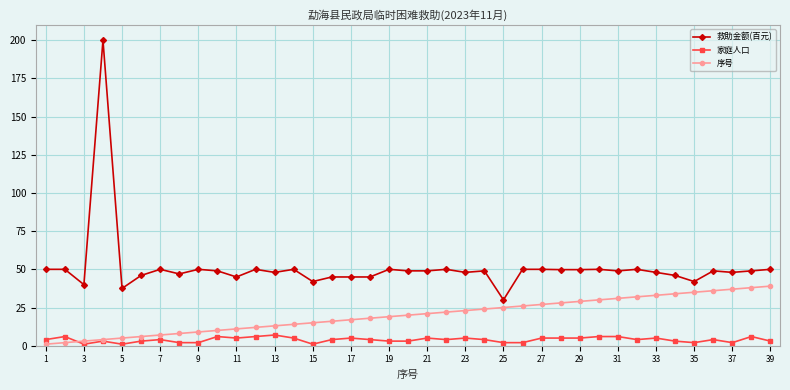

What is the lowest value of the 序号 series?

1.0